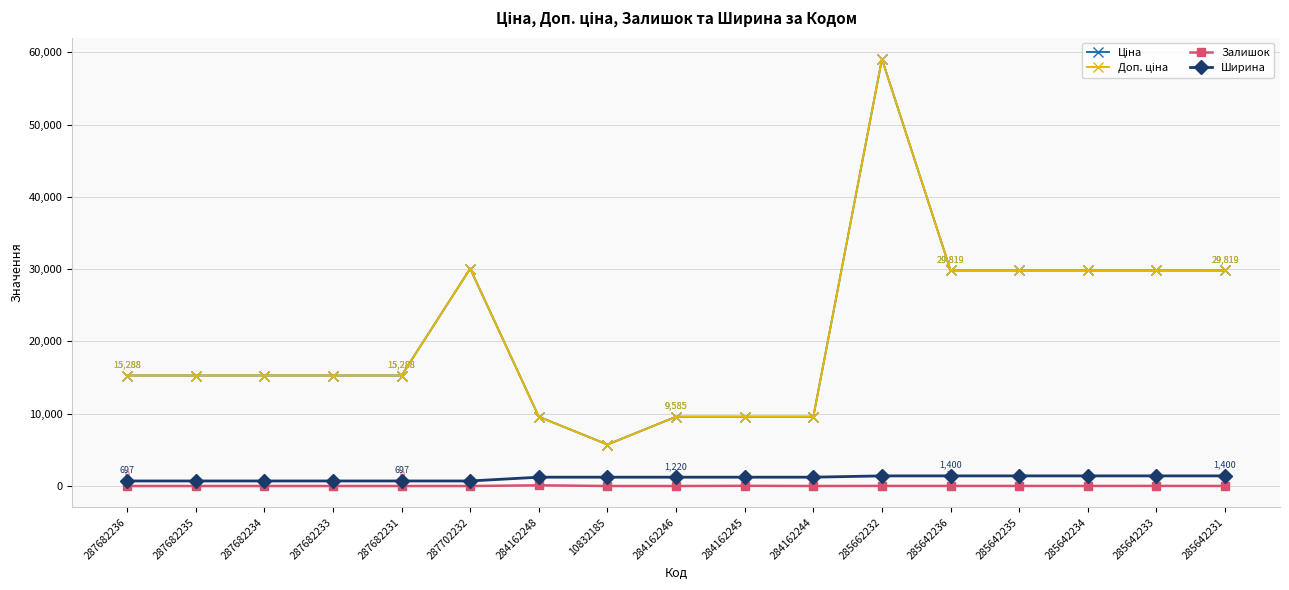

What is the difference between the Ціна values at 287682234 and 284162244?

5702.6